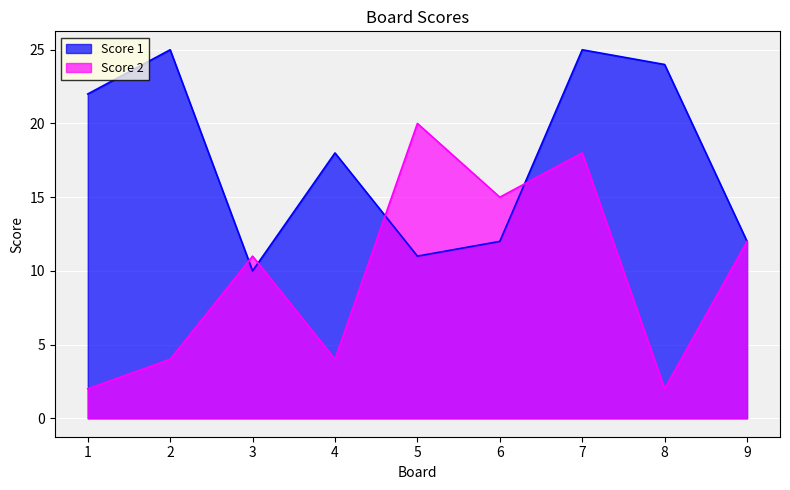

At how many categories does at least one series exceed 16?

6